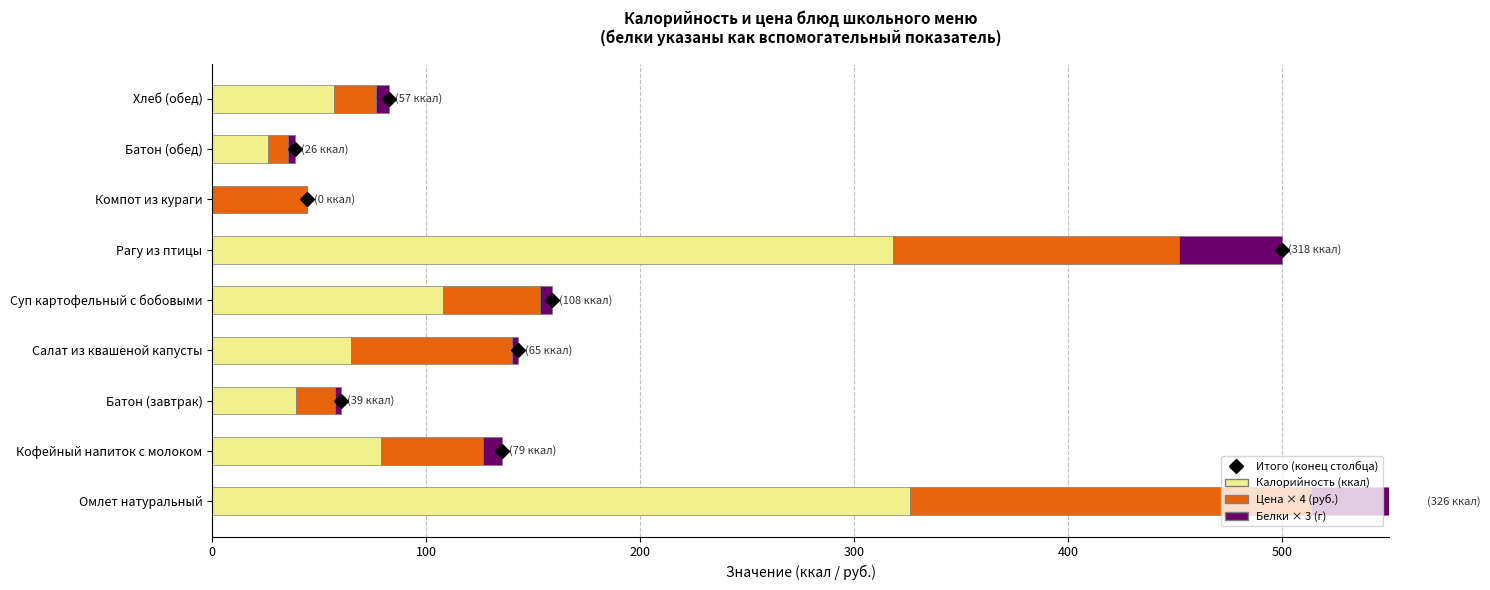

Rank the series by their maximum value, from highest to lowest.

Калорийность (ккал), Цена × 4 (руб.), Белки × 3 (г)